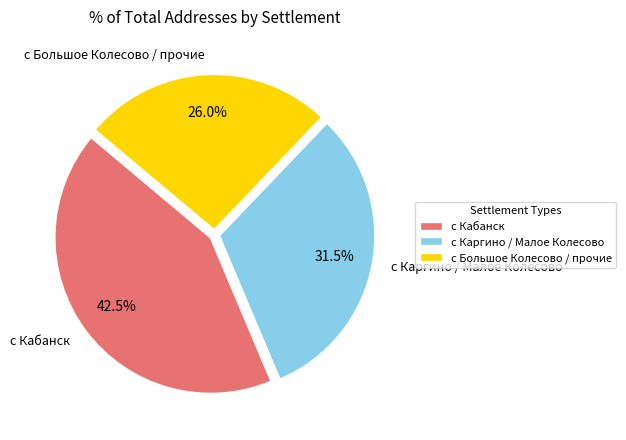

What is the smallest slice in the pie chart?

с Большое Колесово / прочие